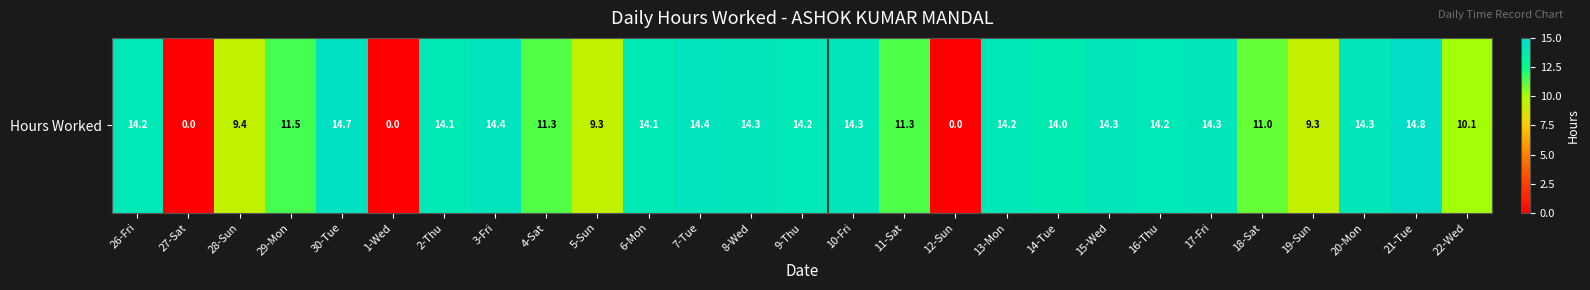

How many categories are shown in the chart?

27